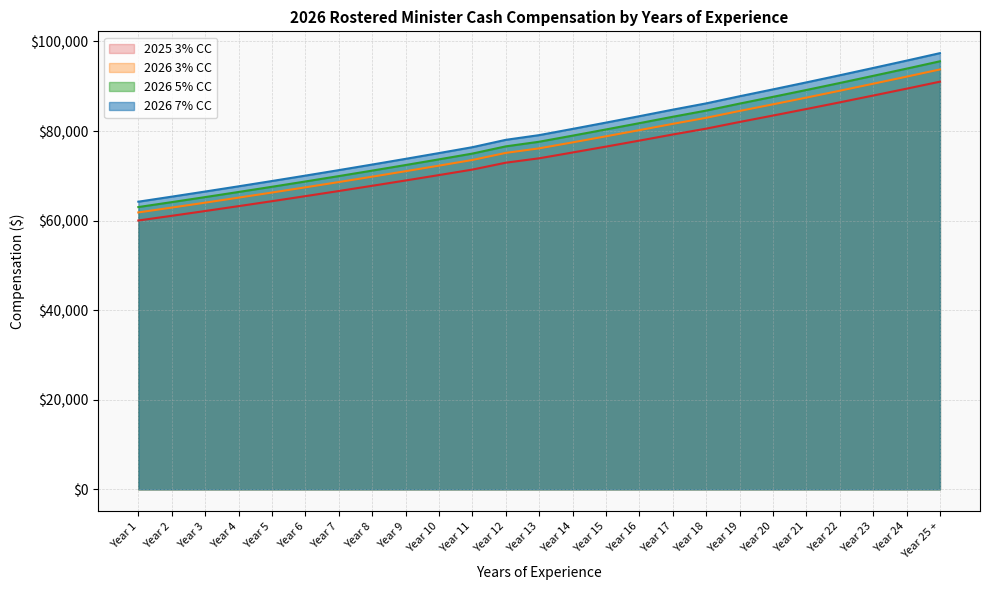

True or false: 2026 5% CC has a value of 31630.8 at Year 3.

False